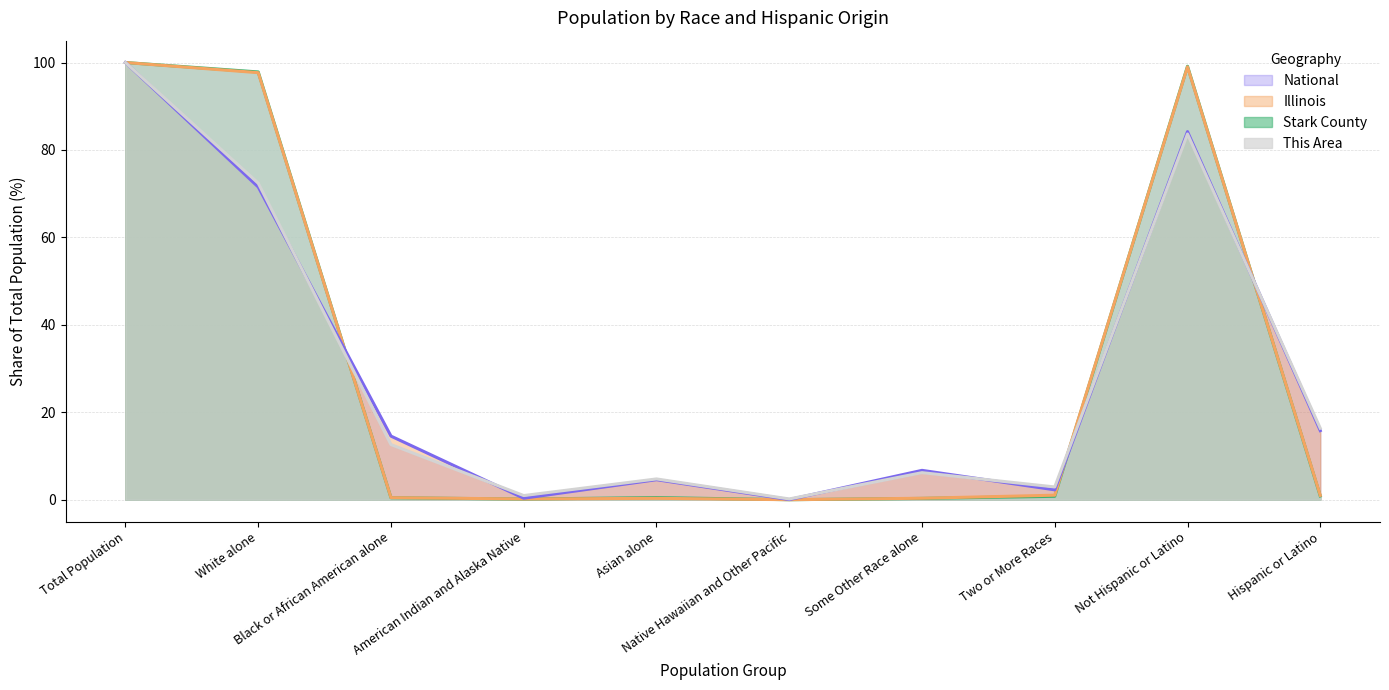

How many values in the Illinois series are below 14?

5